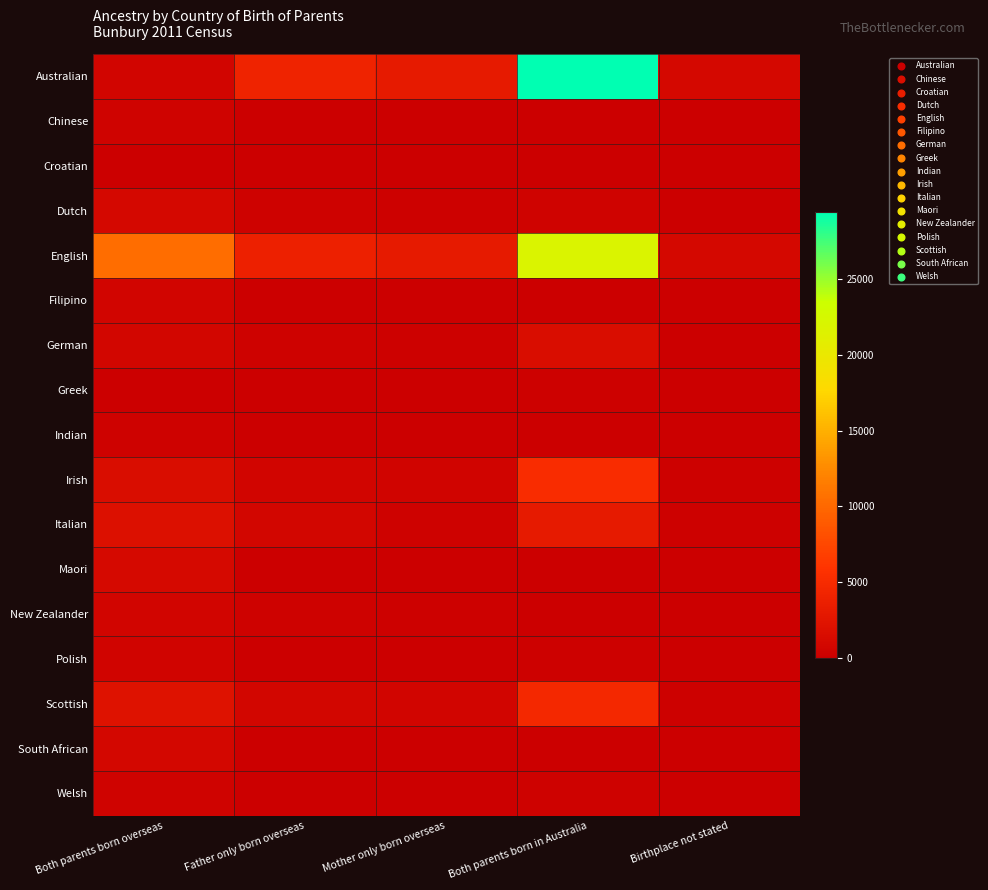

Count the number of data series in this chart.

17